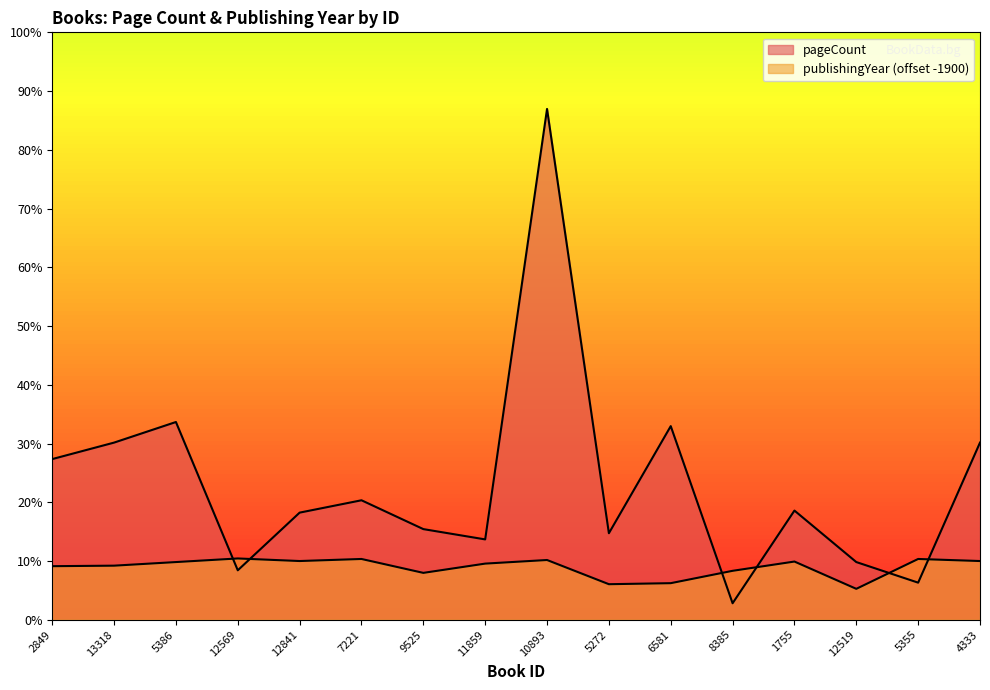

What is the highest value of the pageCount series?

992